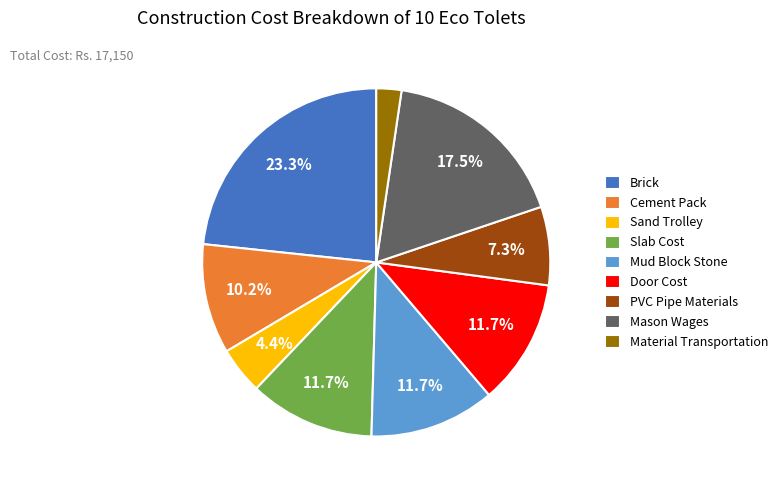

Which has a higher value, Cement Pack or Door Cost?

Door Cost